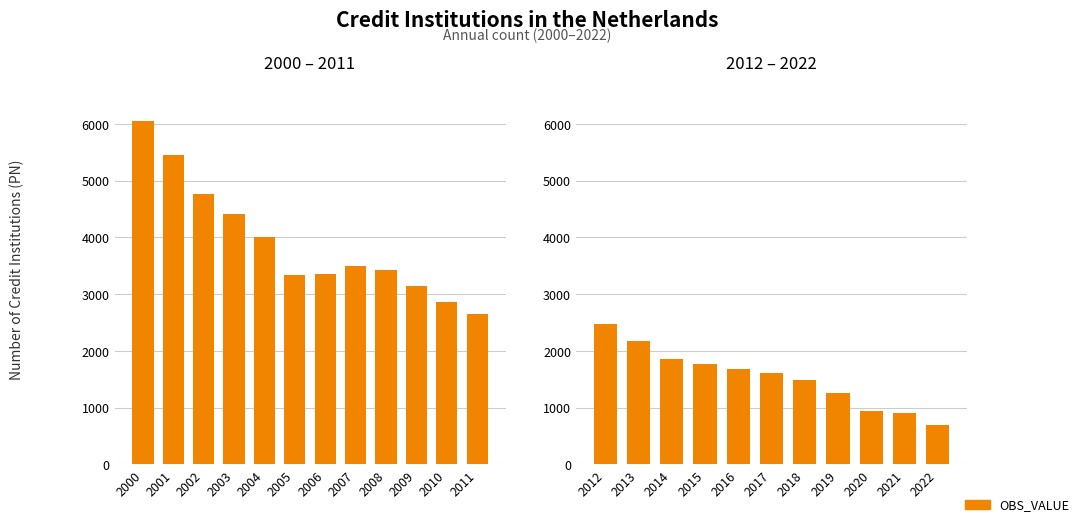

The value at 2014 is 2672. True or false?

False